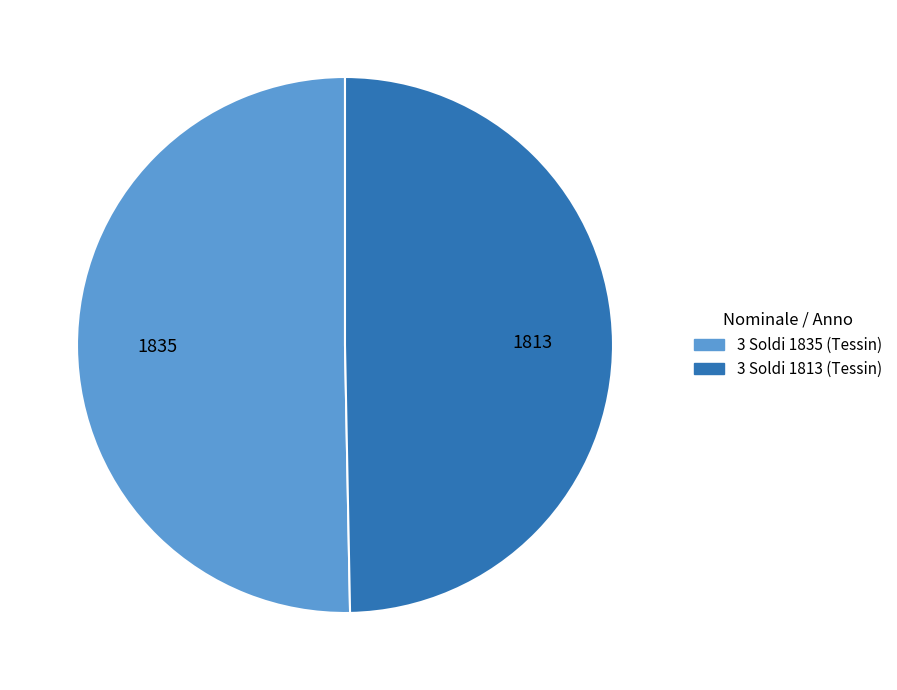

Do 3 Soldi 1813 (Tessin) and 3 Soldi 1835 (Tessin) together represent more than half of the pie?

Yes